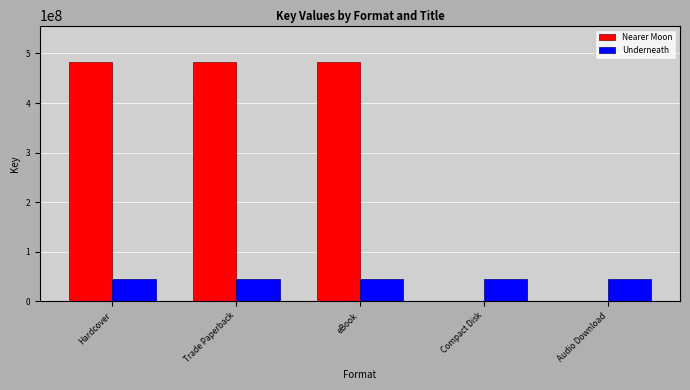

Is the value of Nearer Moon at Compact Disk greater than the value of Underneath at Audio Download?

No